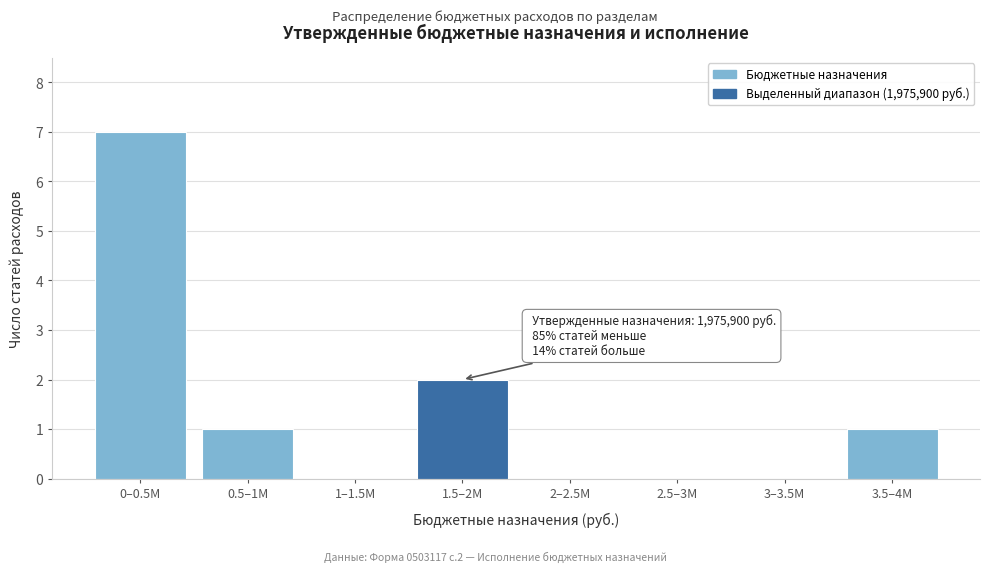

Reading left to right, transcribe all the data shown in this chart.

0–0.5M=7	0.5–1M=1	1–1.5M=0	1.5–2M=2	2–2.5M=0	2.5–3M=0	3–3.5M=0	3.5–4M=1